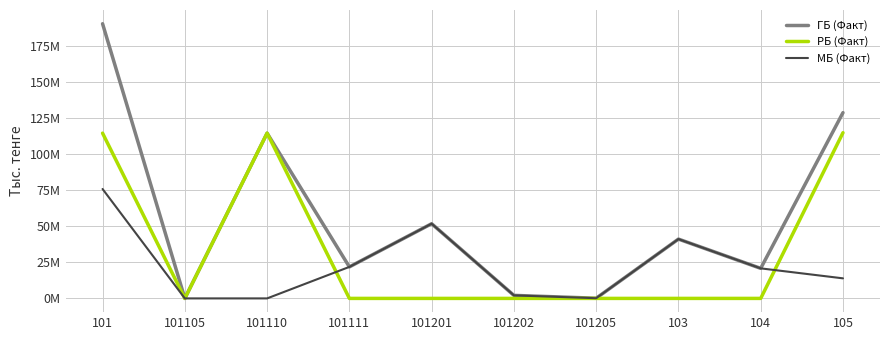

In РБ (Факт), how many points are higher than both neighbors (excluding endpoints)?

1